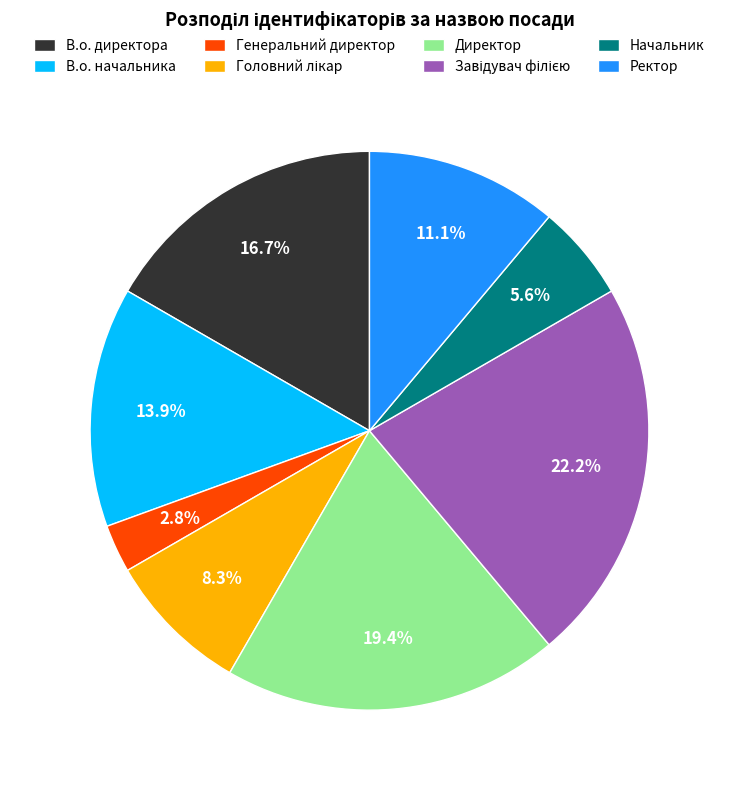

True or false: В.о. начальника accounts for 14% of the total.

True